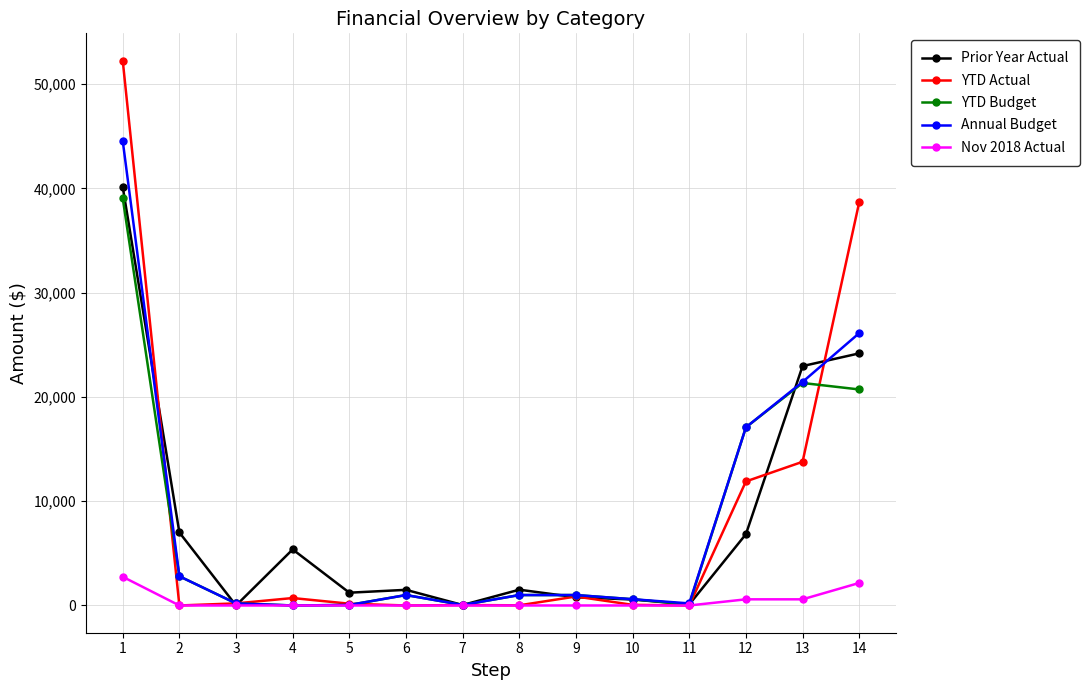

Where is Annual Budget nearest to the value 22275?

13